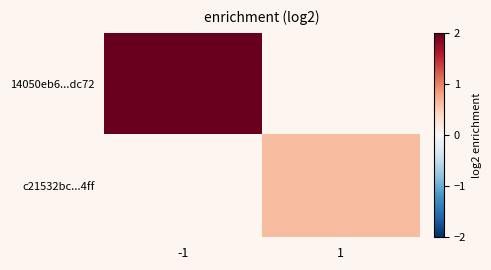

The value of 14050eb6...dc72 at -1 is 2.0. True or false?

True